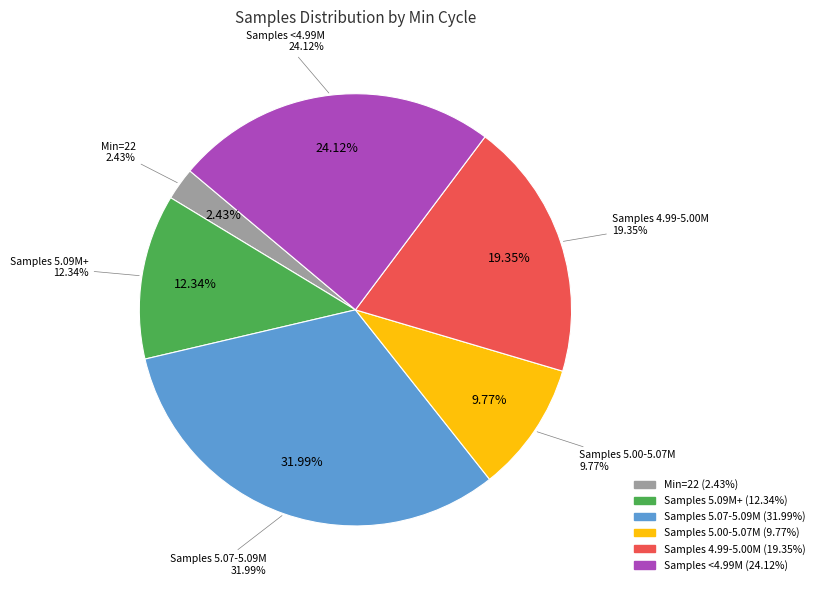

Does any single category account for the majority?

No